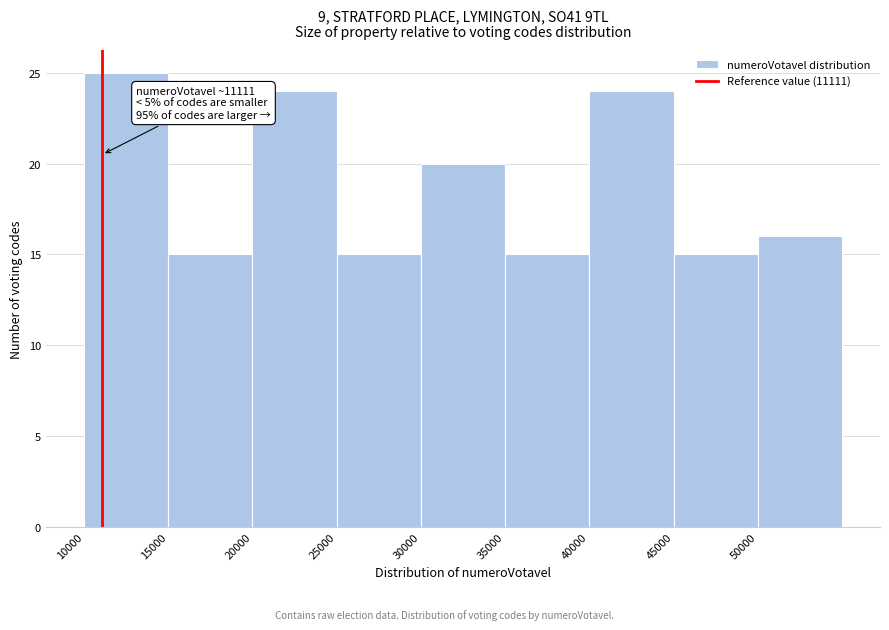

Over which range of the x-axis is the bar tallest?

10000 to 15000